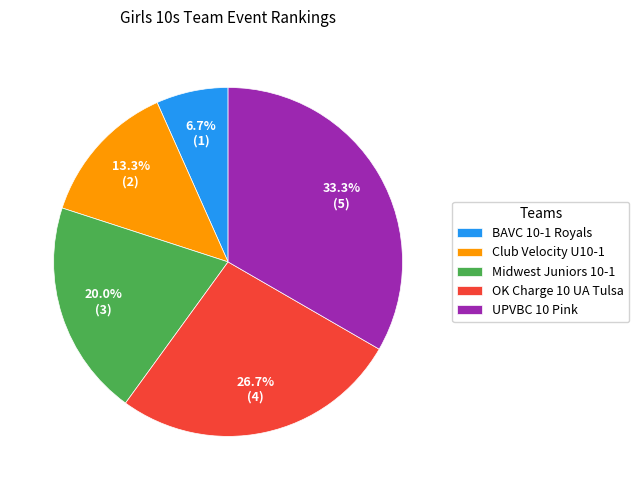

What percentage is NOT represented by BAVC 10-1 Royals?

93.3%